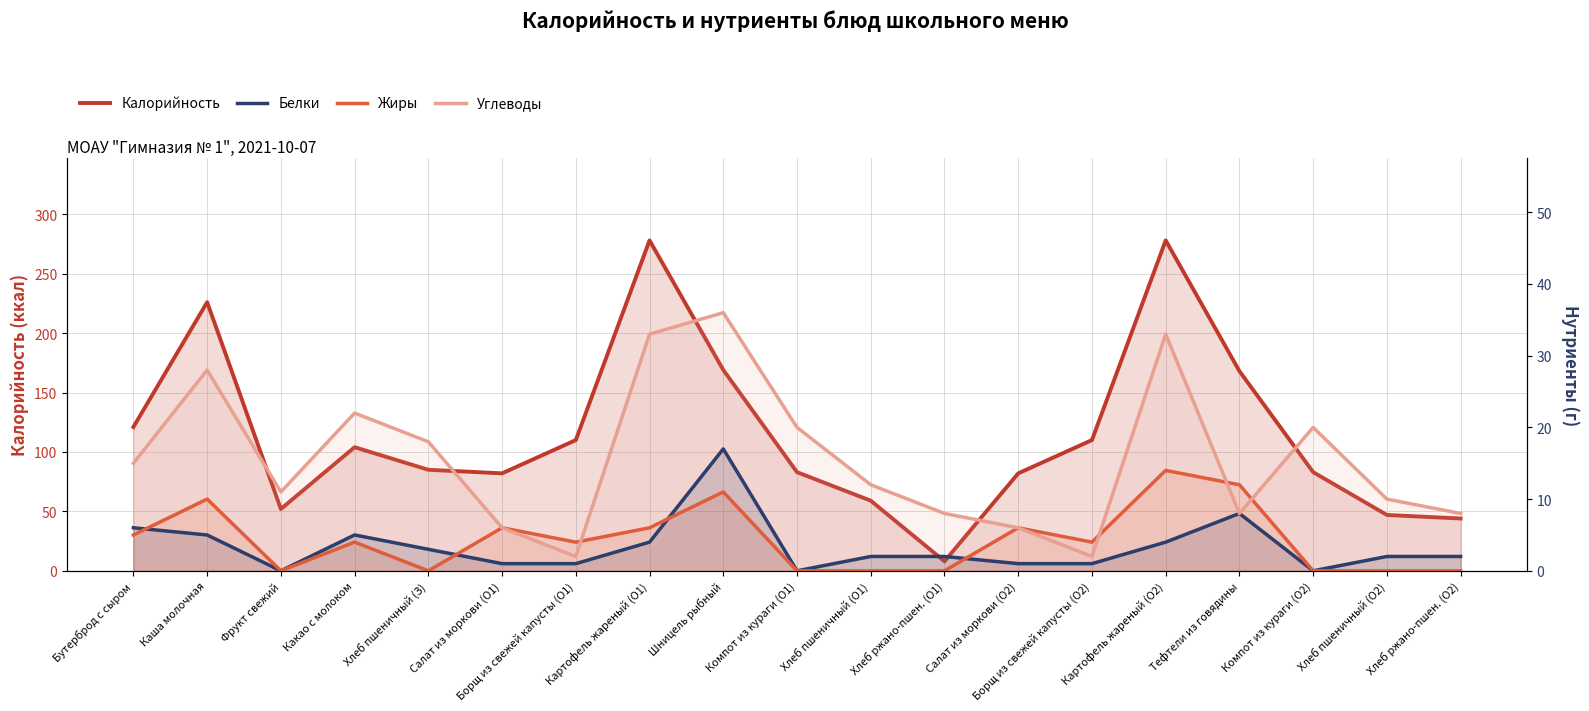

True or false: Белки has a value of 3 at Какао с молоком.

False